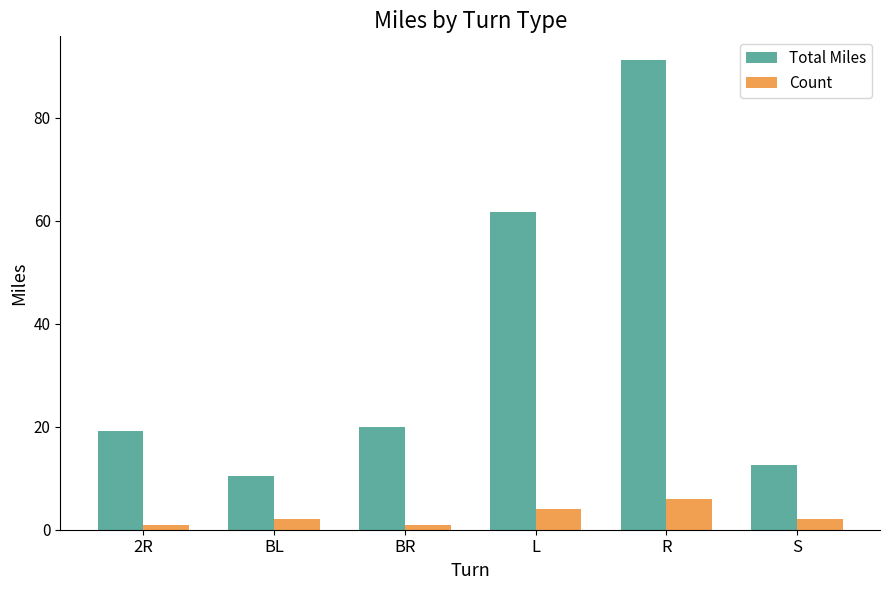

How many bars are there in total?

12